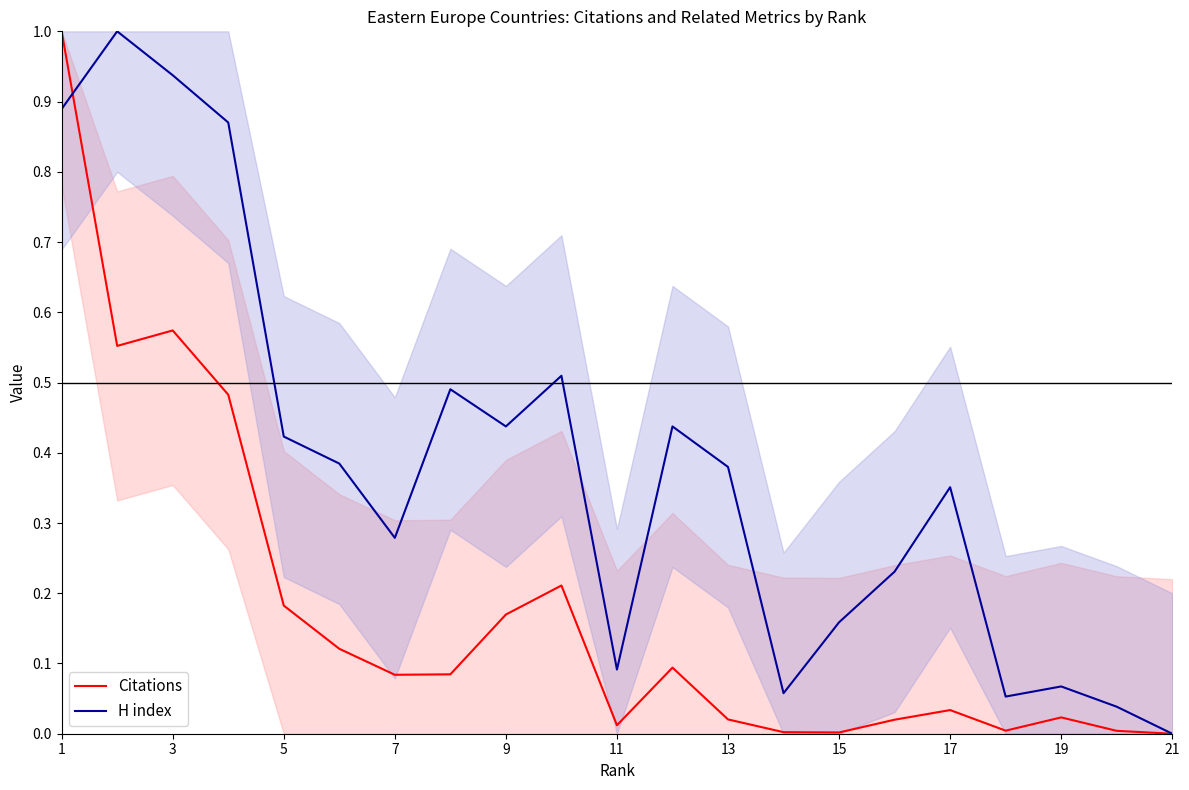

What is the average value of the H index series?

0.4